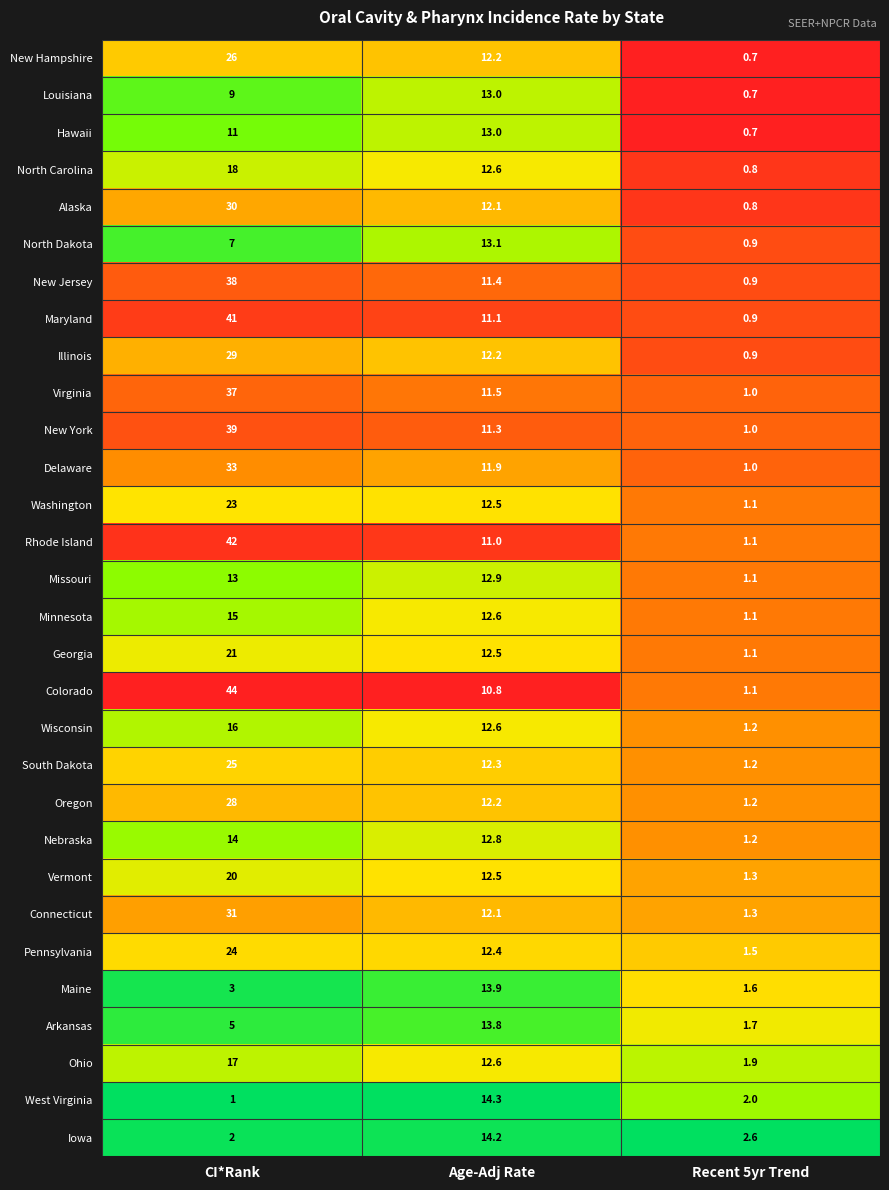

What is the average value of the North Carolina series?

10.5